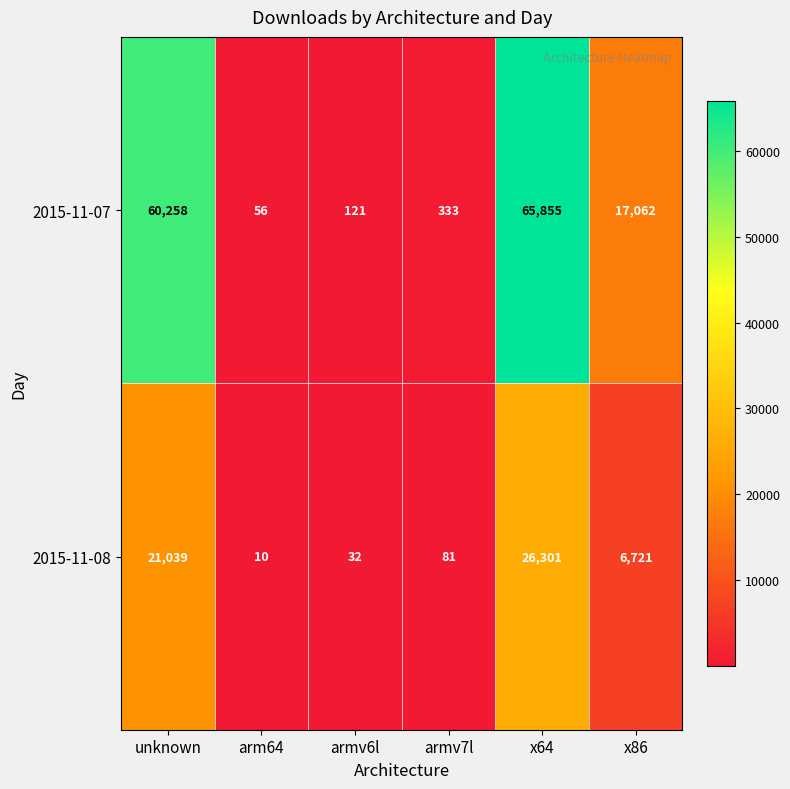

The 2015-11-07 series shows 121 at armv6l. True or false?

True